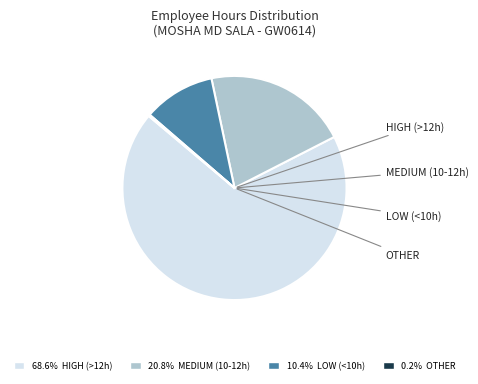

Does 10.4% LOW (<10h) account for over 50% of the chart?

No